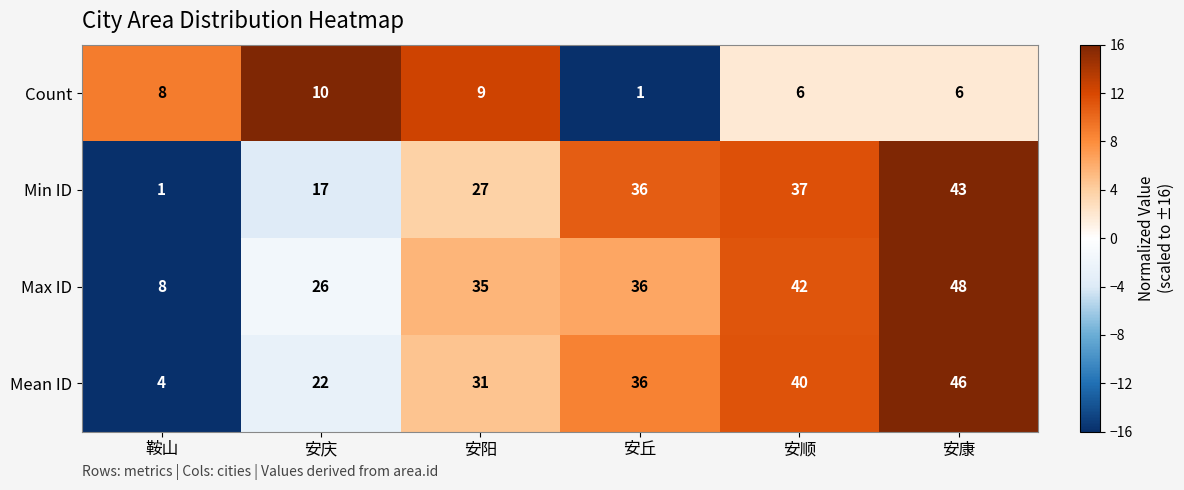

What is the spread (max minus min) of values at 安庆?

16